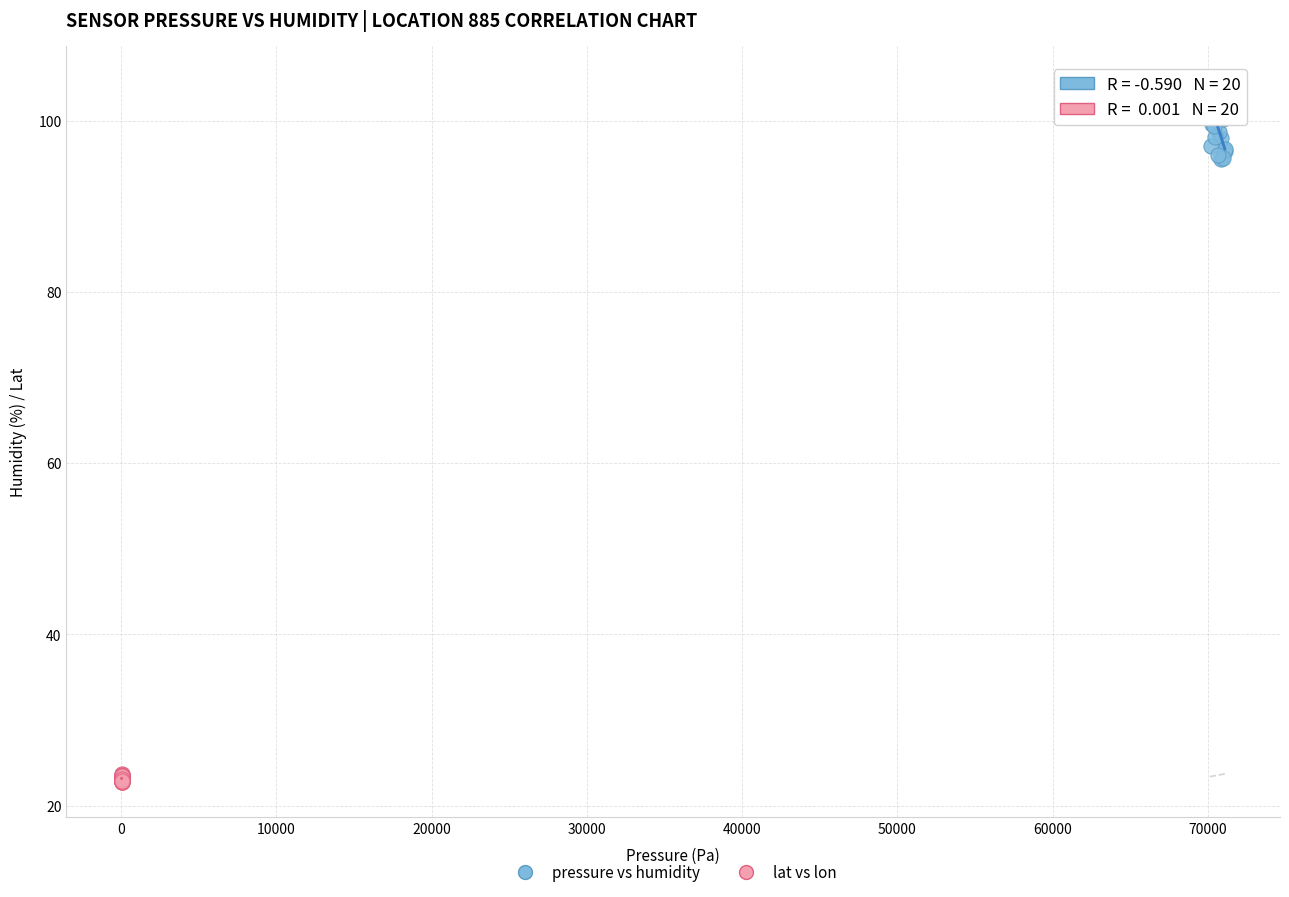

Which series reaches the maximum Y coordinate?

pressure vs humidity